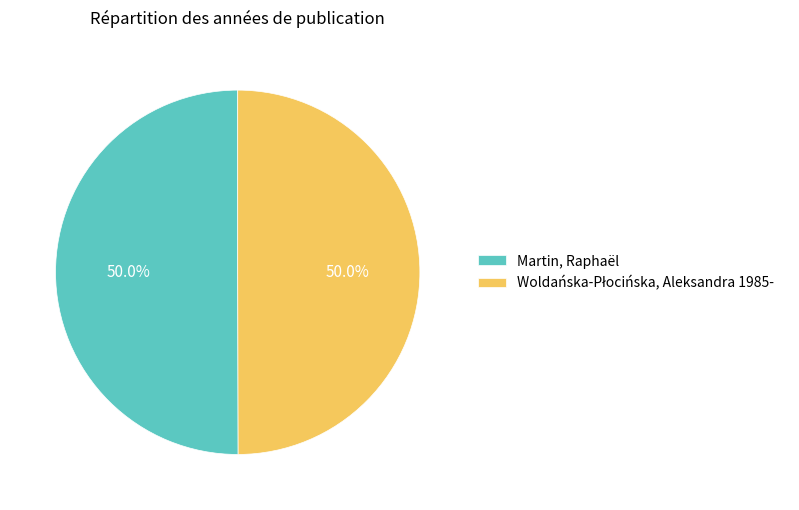

Count the number of slices in the pie.

2